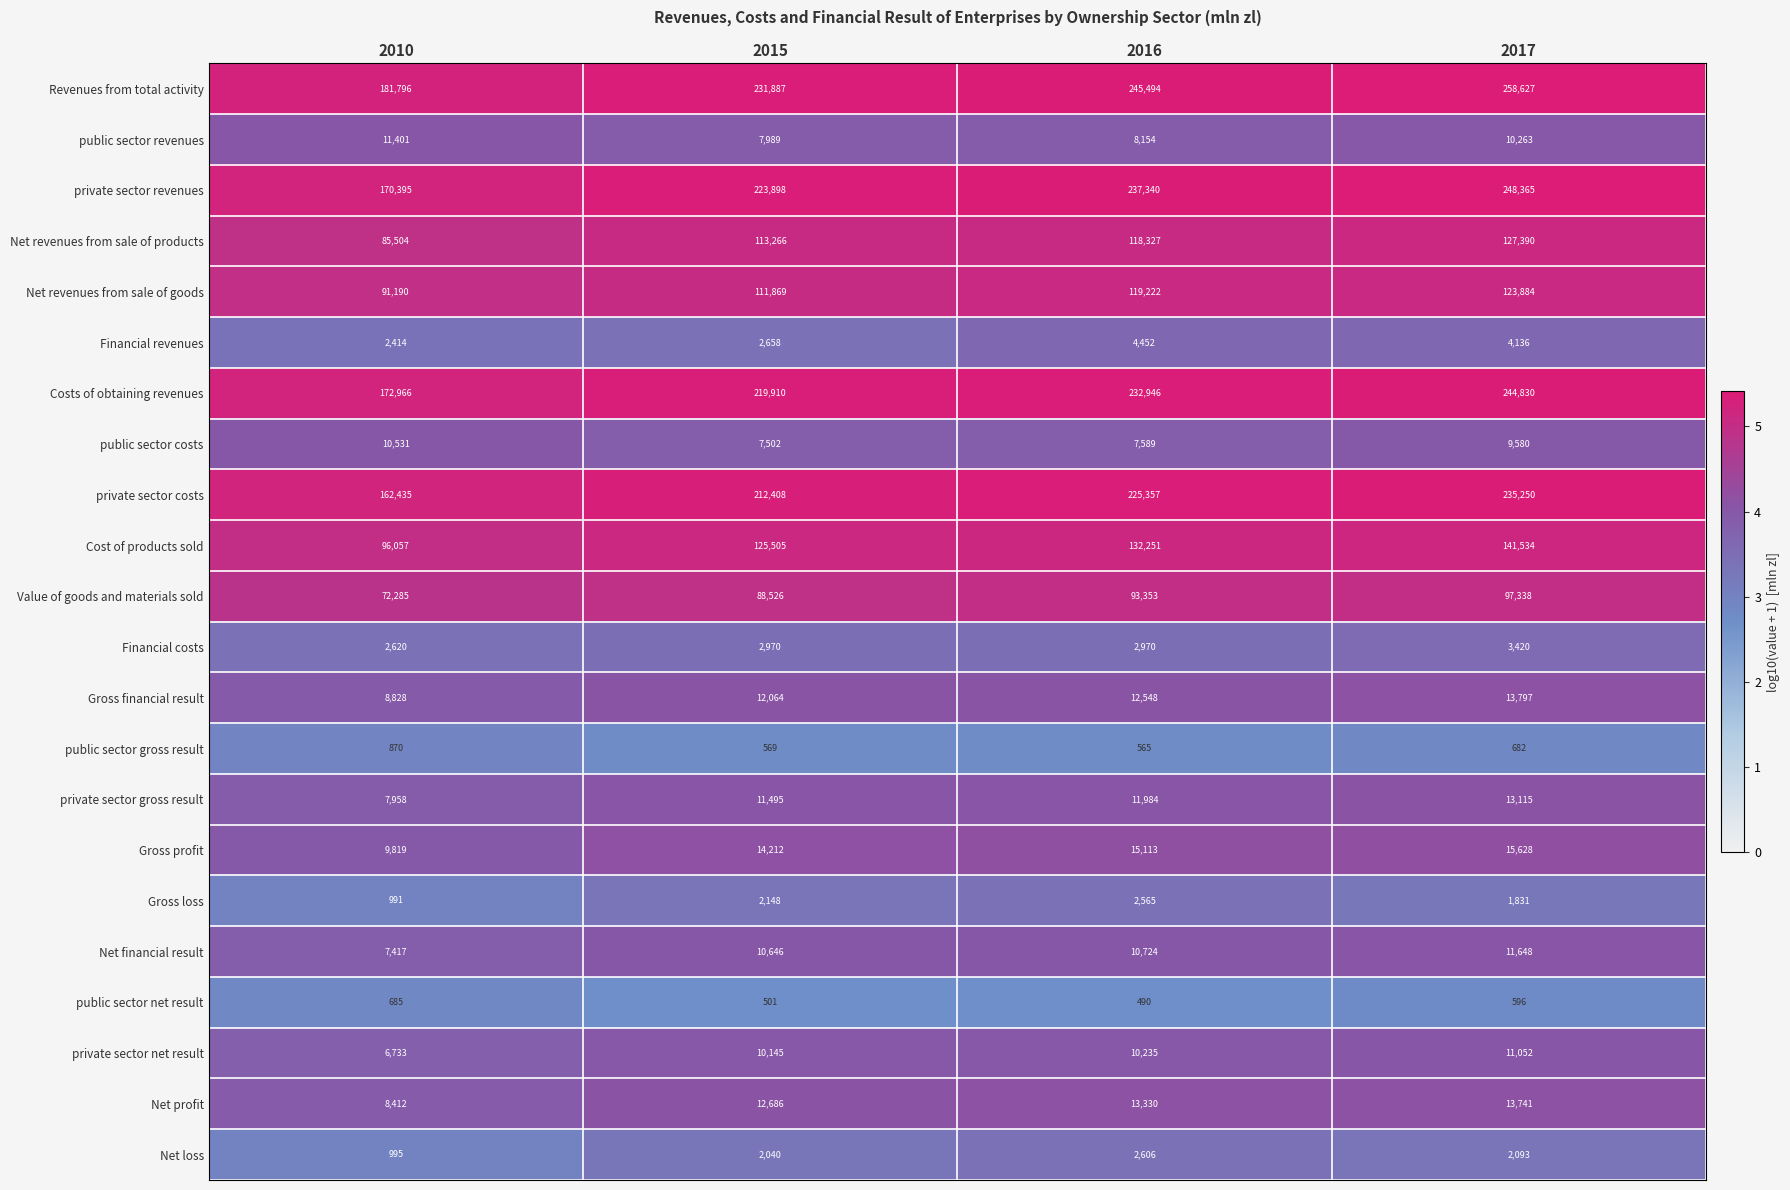

What is the approximate value of Net revenues from sale of products at 2016, to the nearest 50?

118350